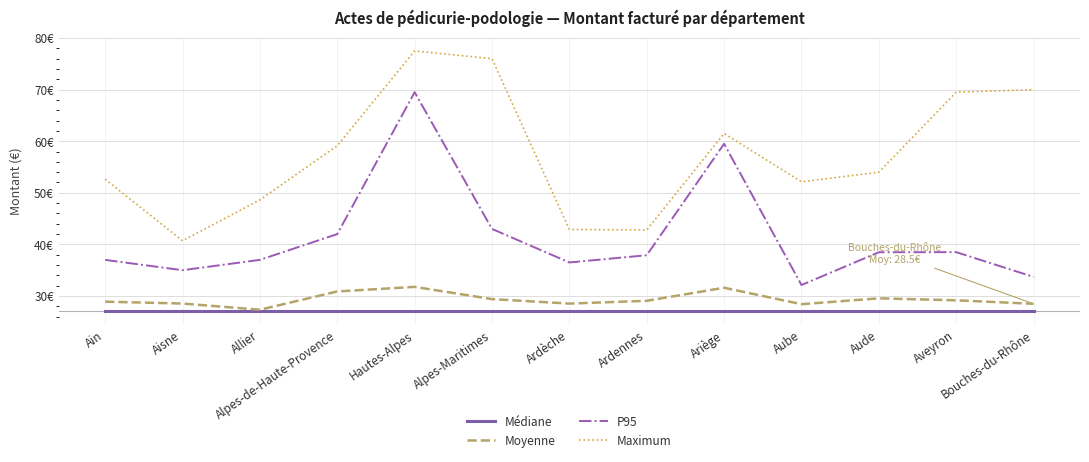

What is the greatest value displayed?

77.5